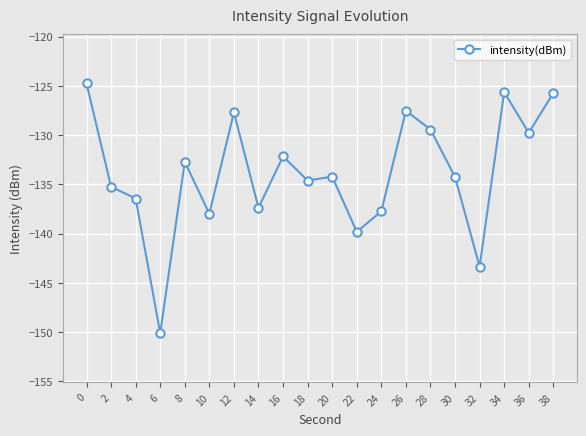

What is the value of the 18th point from the left?

-125.6